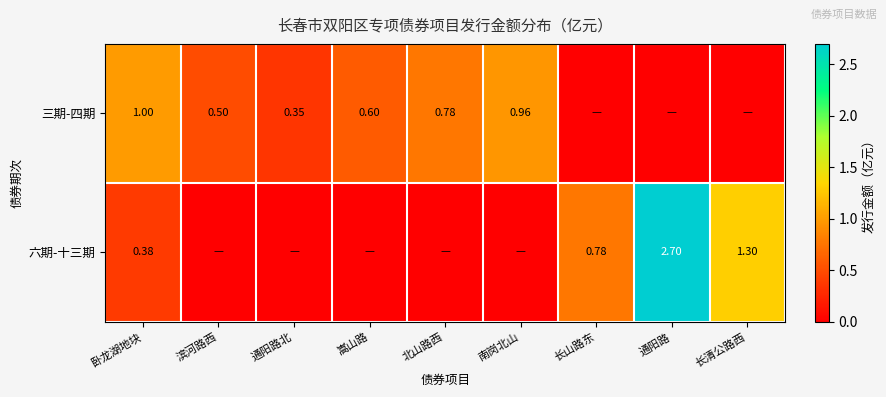

Is the value of 三期-四期 at 滨河路西 greater than the value of 六期-十三期 at 通阳路?

No